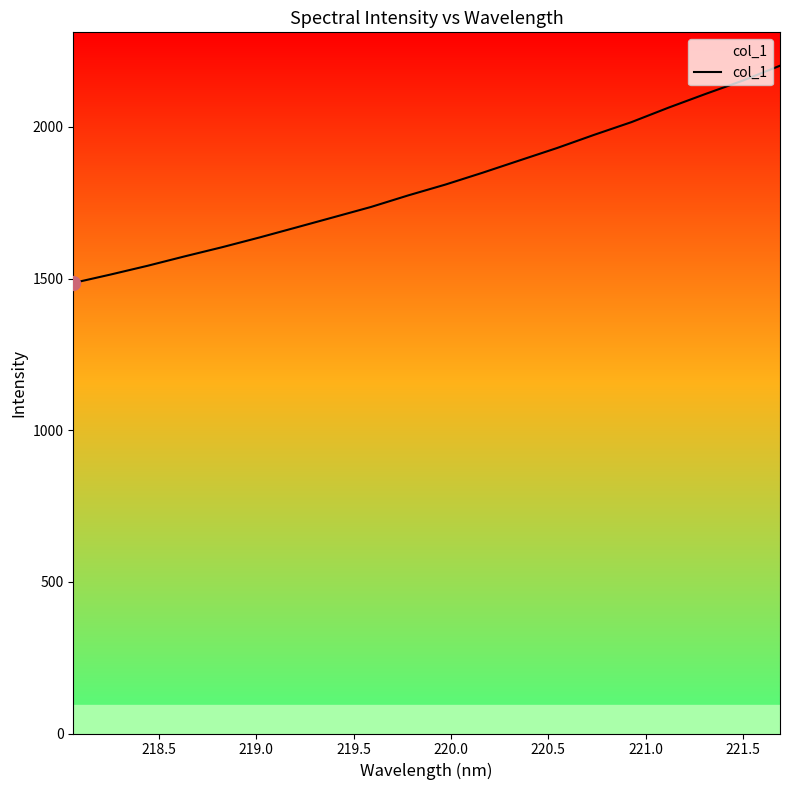

What is the maximum value shown in the chart?

2201.6